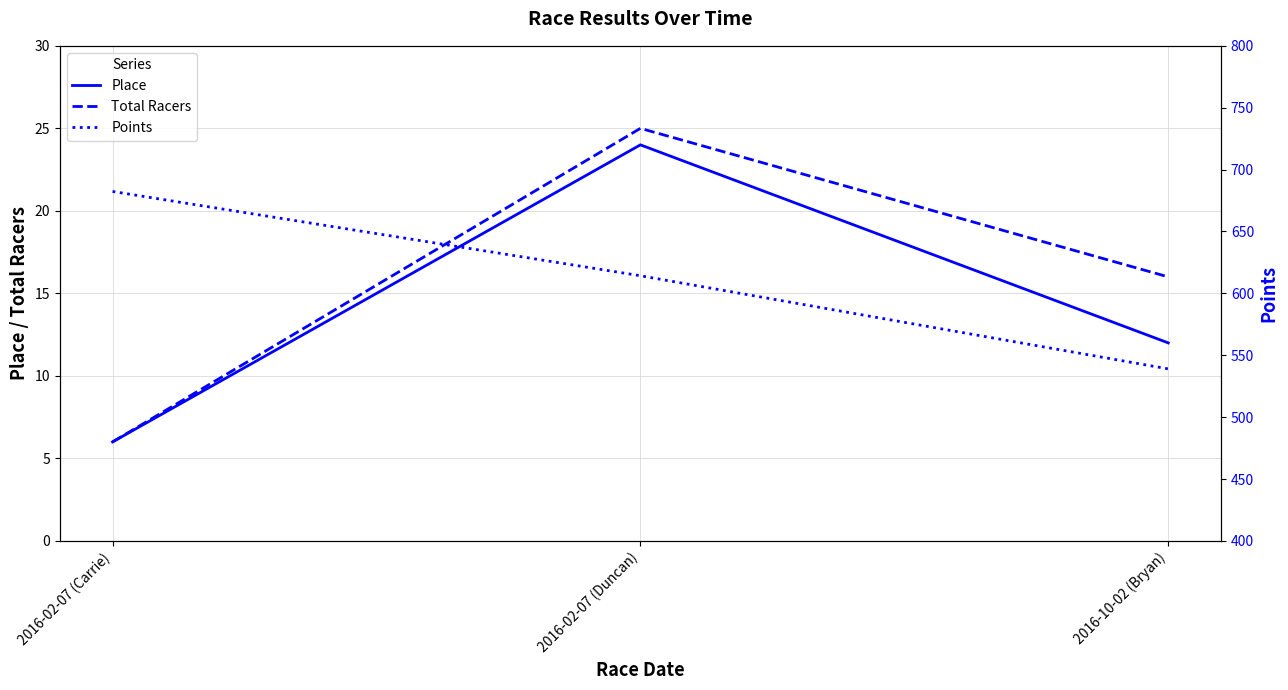

Is it true that Total Racers equals 8.5 at 2016-10-02 (Bryan)?

False